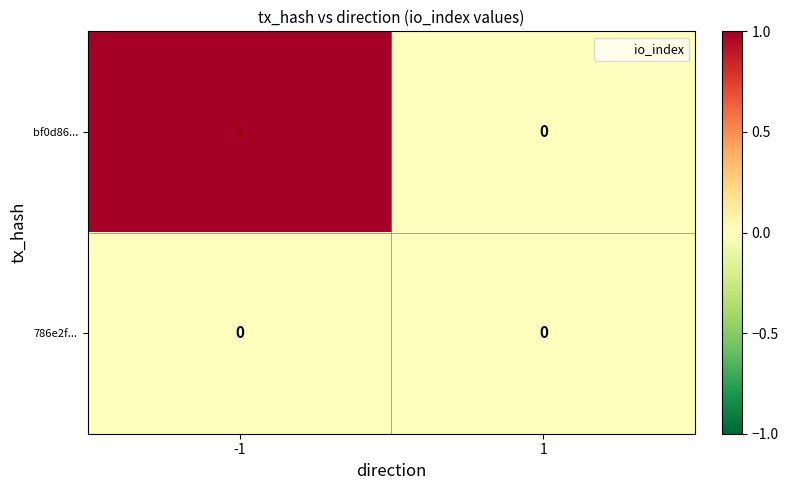

Which series has the largest range (max minus min)?

bf0d86...